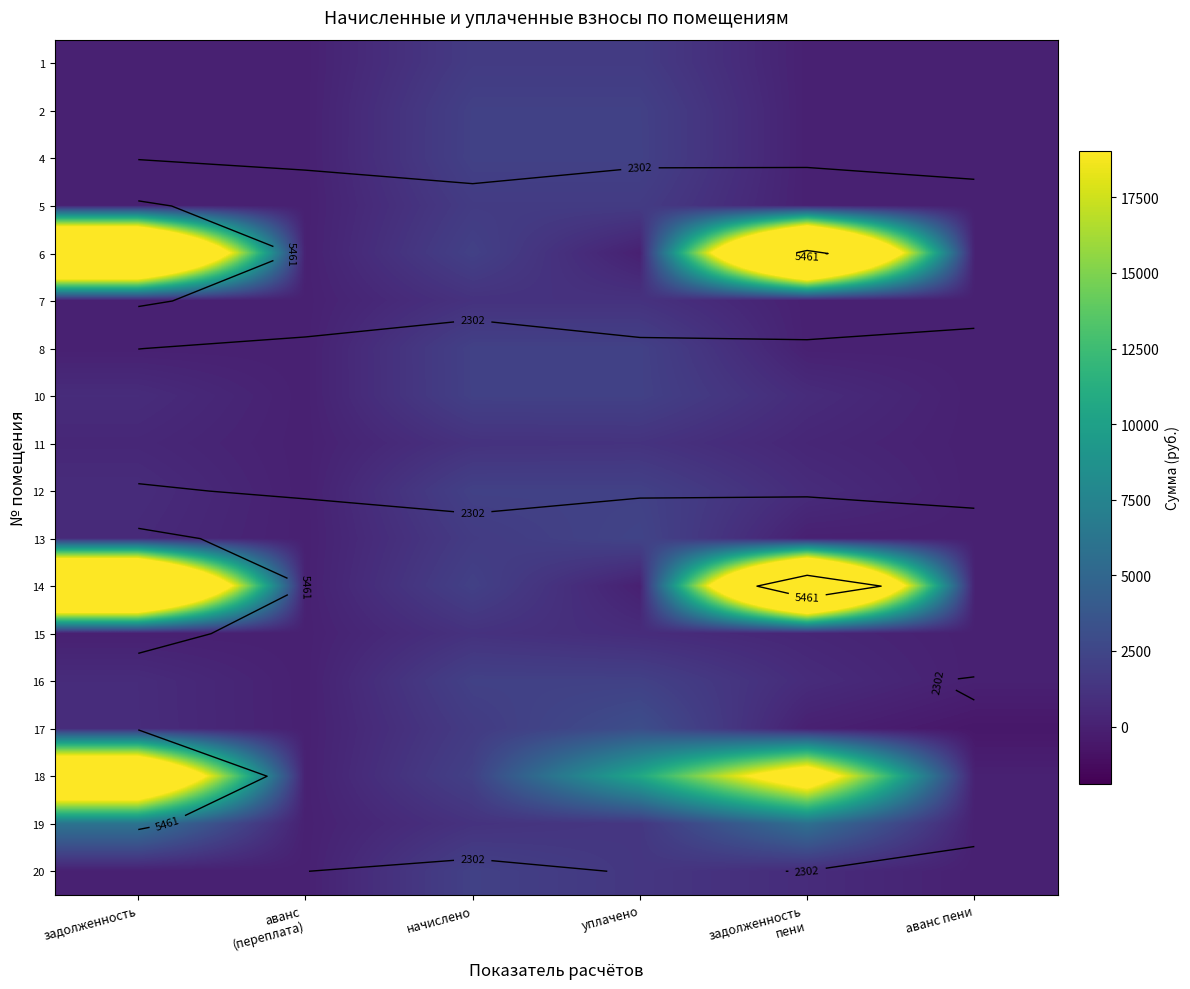

The value of 10 at уплачено is 2142.0. True or false?

True